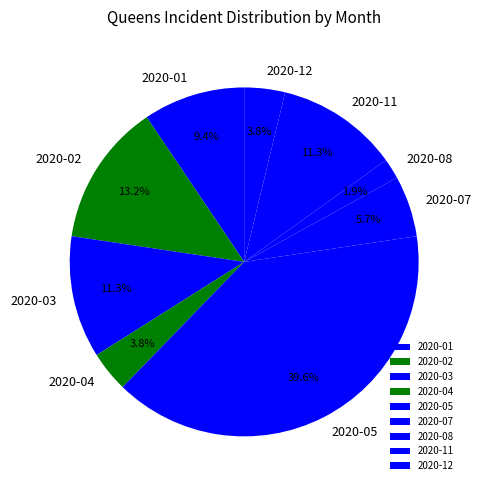

How many segments does this pie chart have?

9